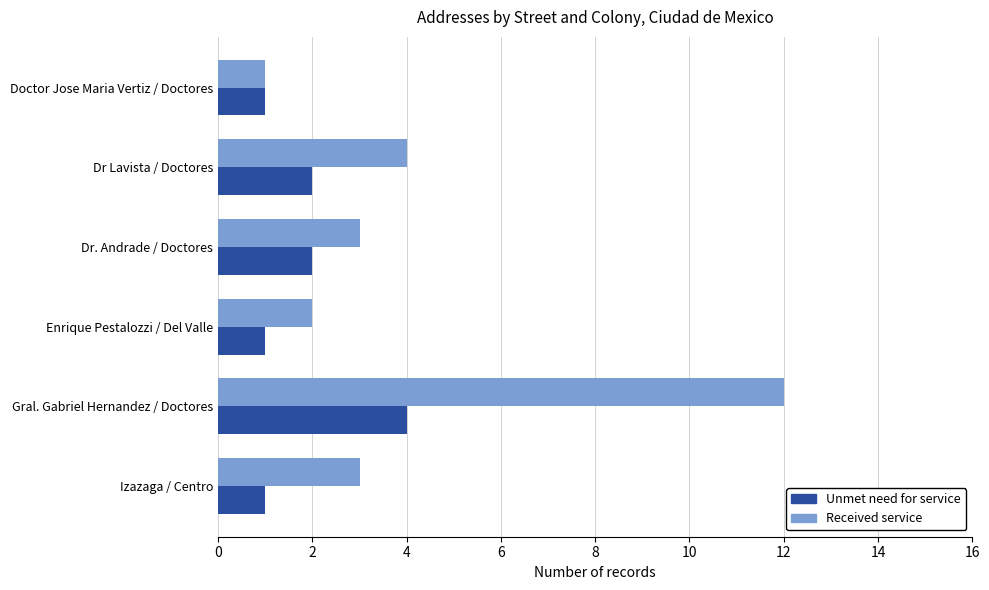

Rank the series by their maximum value, from lowest to highest.

Unmet need for service, Received service